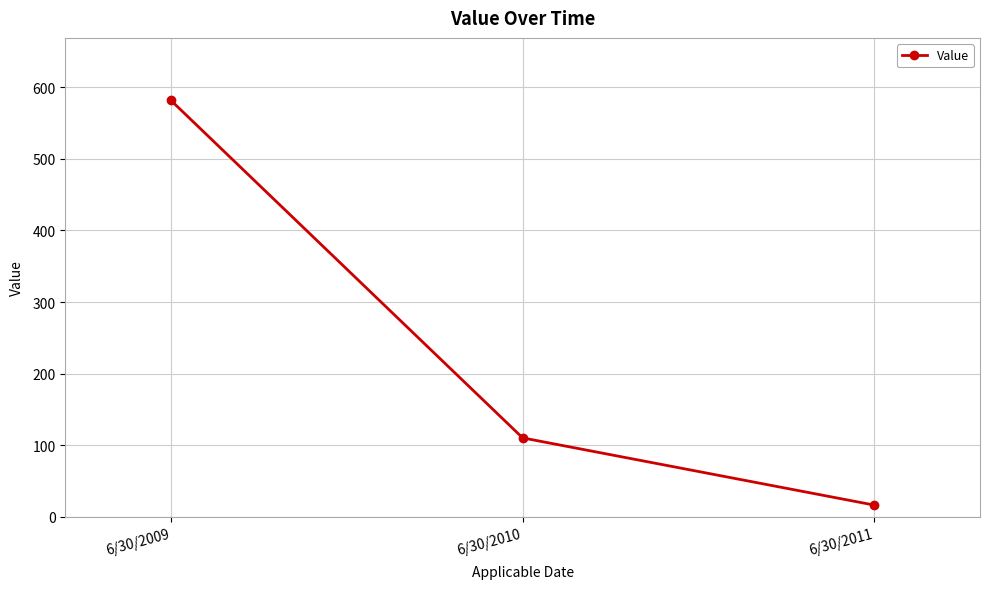

At which category does the chart reach its peak across all series?

6/30/2009